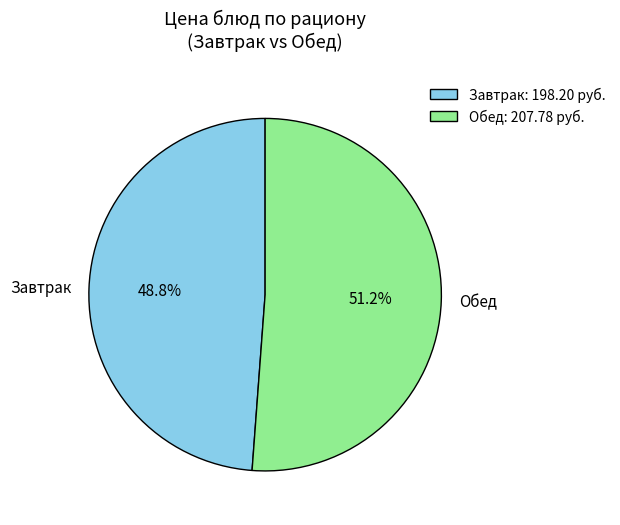

How many slices are in this pie chart?

2